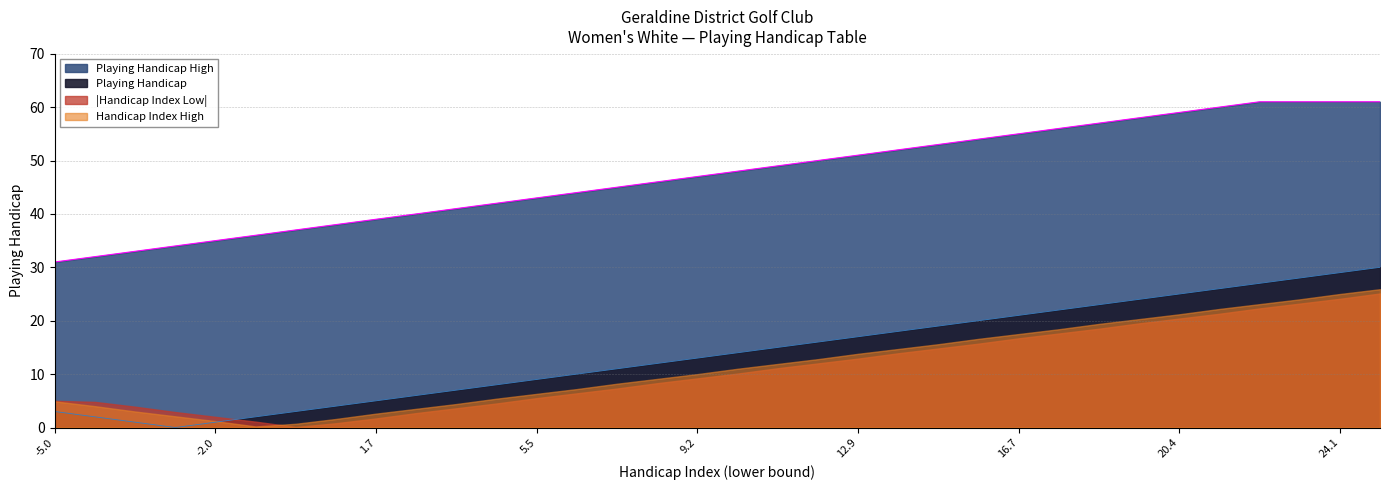

What is the sum of the Handicap Index High values at 8.3 and -1.1?

14